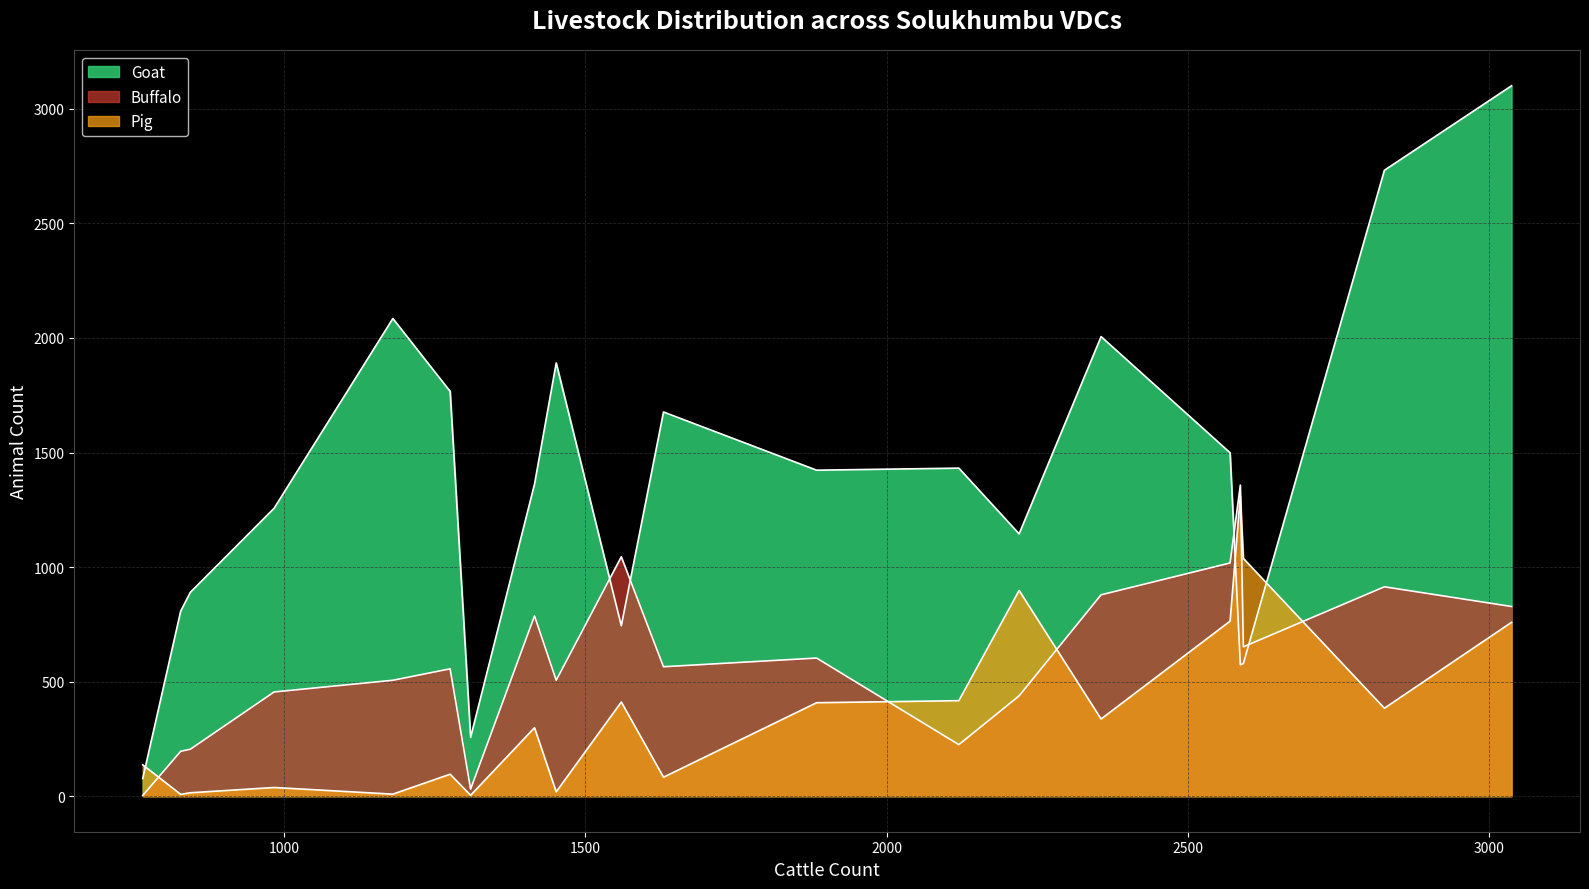

How many lines are shown in the chart?

3